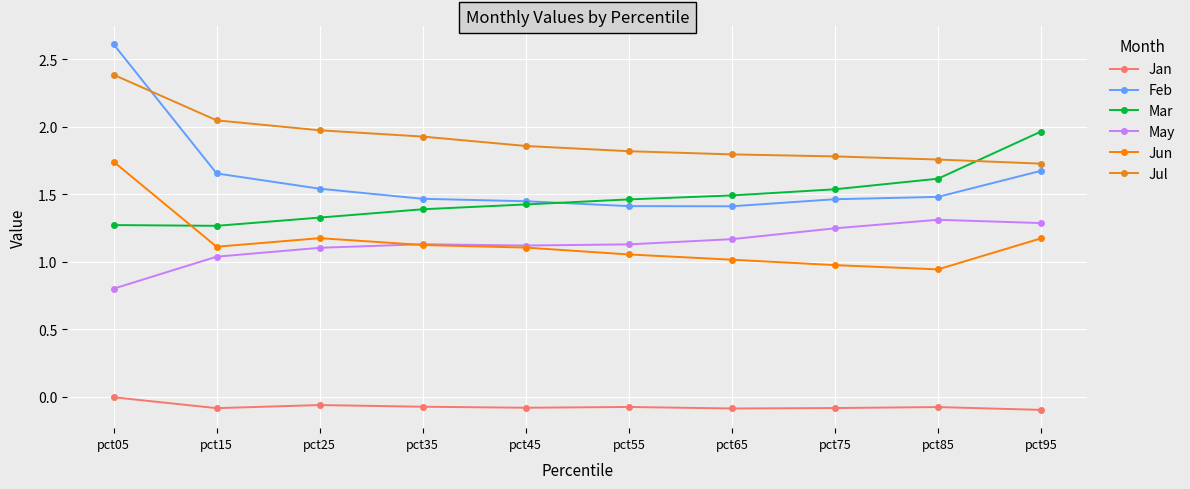

Rank the series by their maximum value, from highest to lowest.

Feb, Jul, Mar, Jun, May, Jan